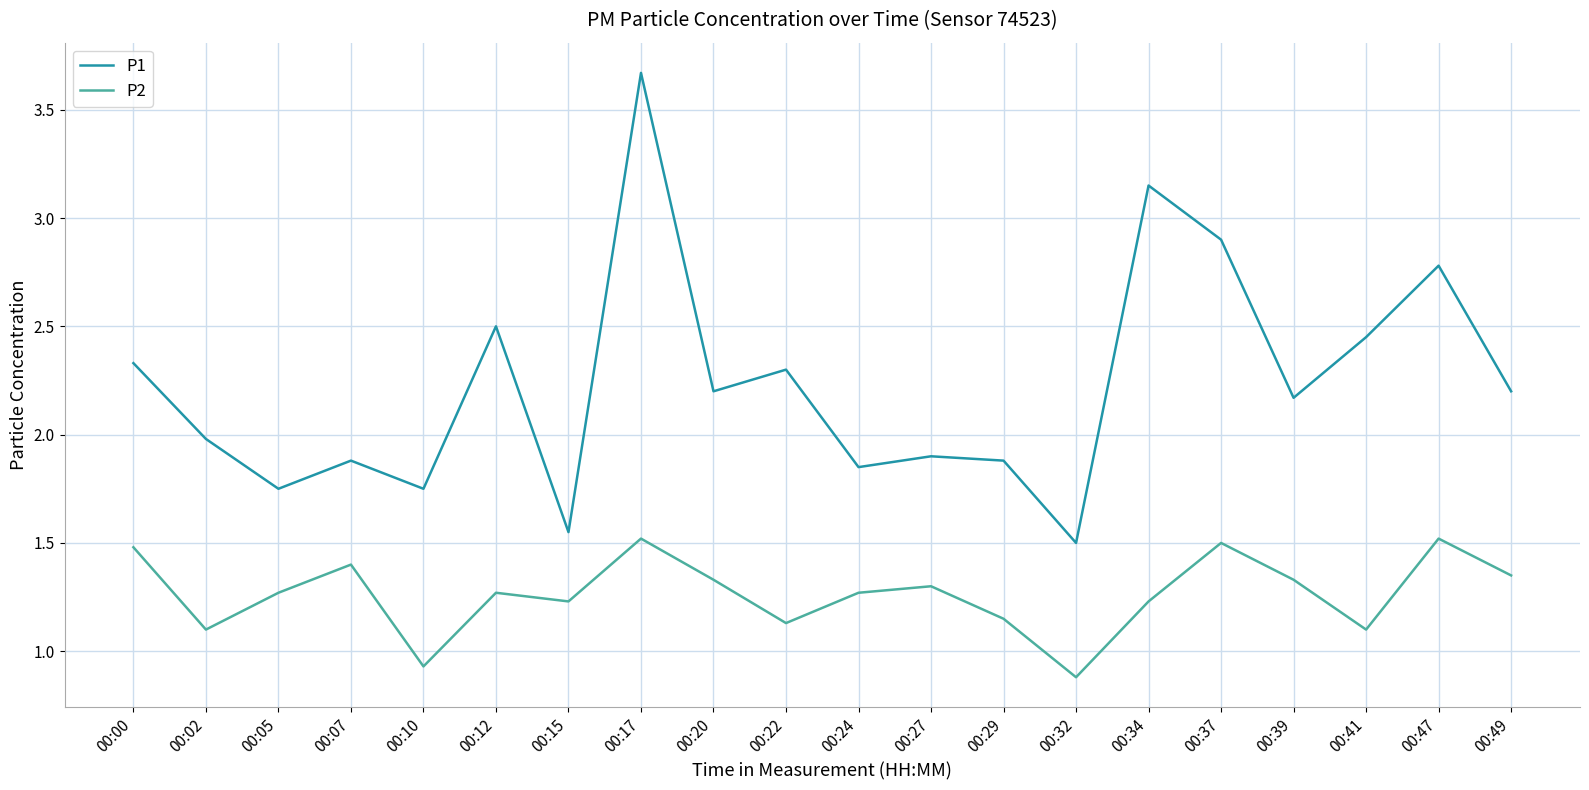

The P1 series shows 1.9 at 00:24. True or false?

True